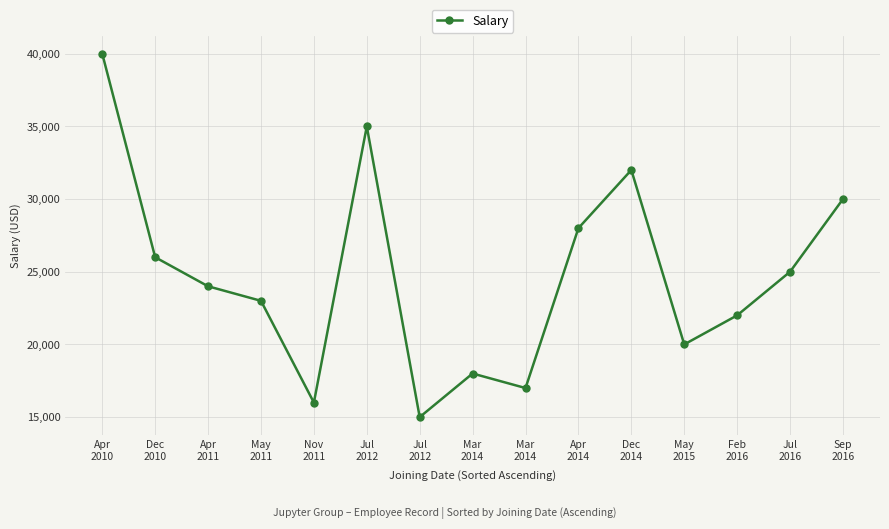

How many categories are shown in the chart?

15